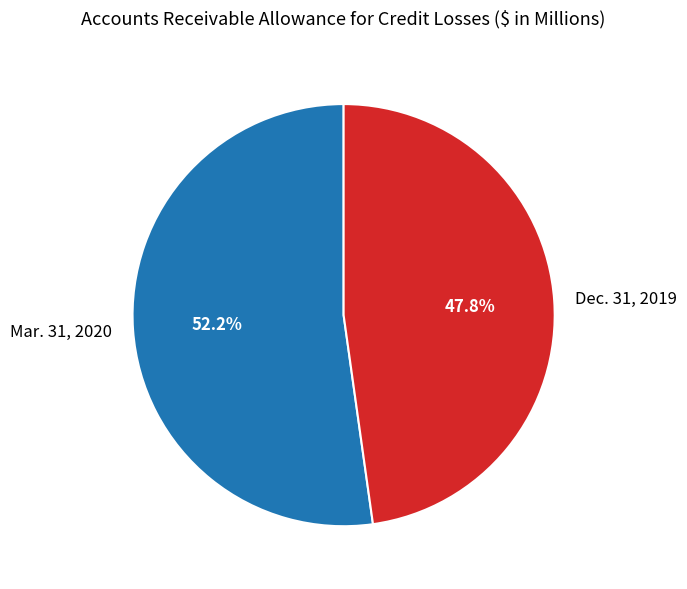

Is the sum of Mar. 31, 2020 and Dec. 31, 2019 greater than half?

Yes